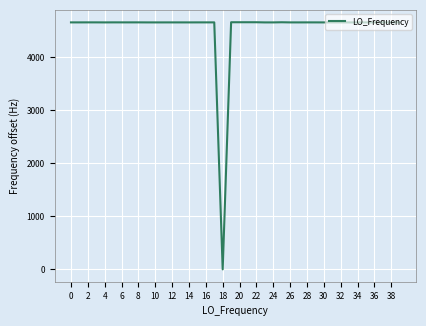

How many lines are shown in the chart?

1